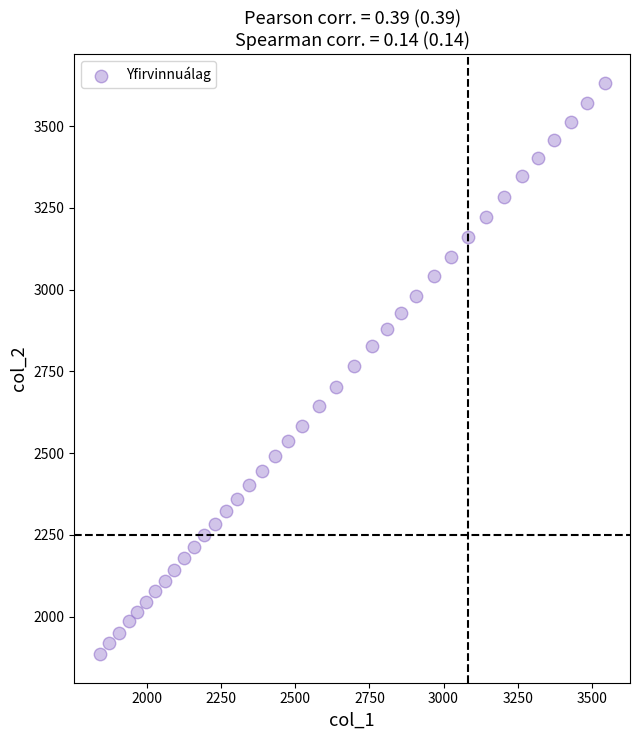

What is the range of Y values (max minus min)?

1748